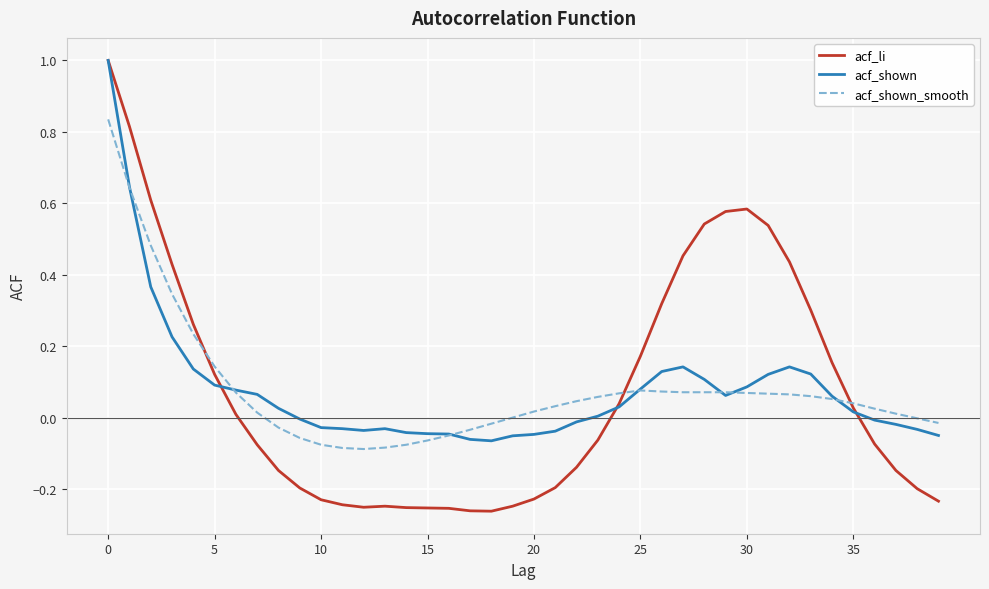

Which series has the largest range (max minus min)?

acf_li